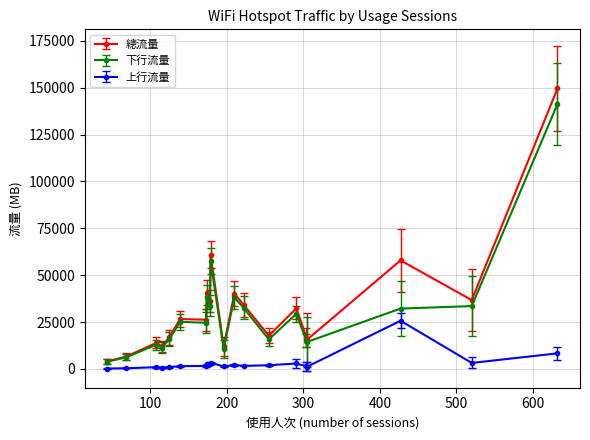

How many lines are shown in the chart?

3